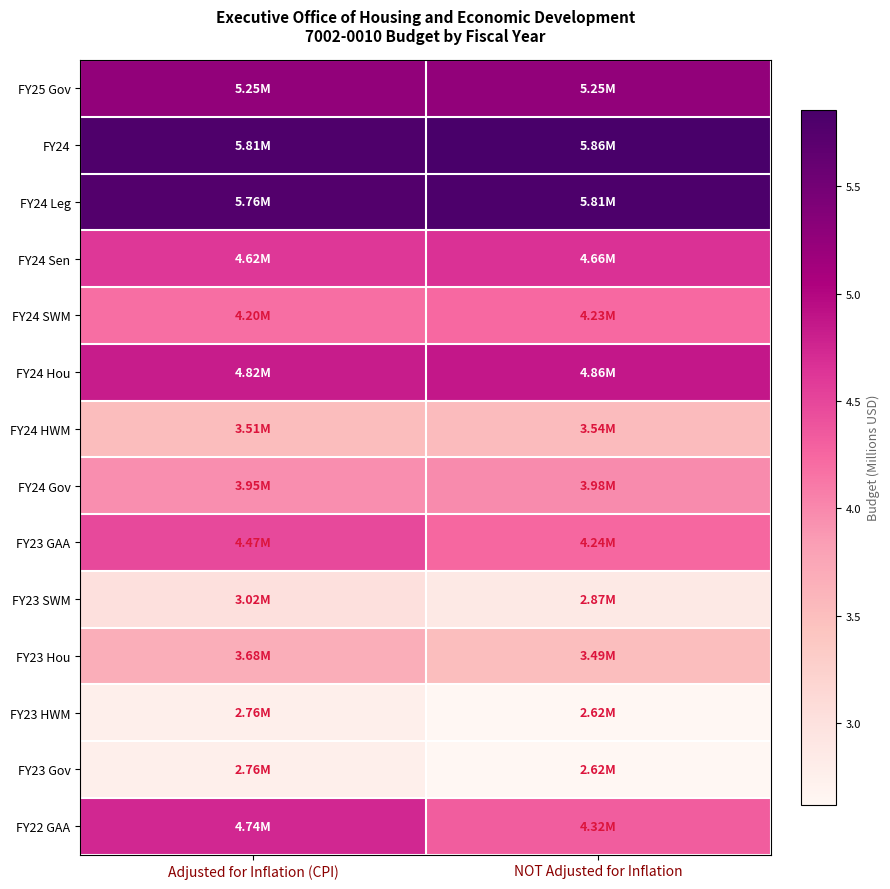

Count the number of categories in the chart.

2